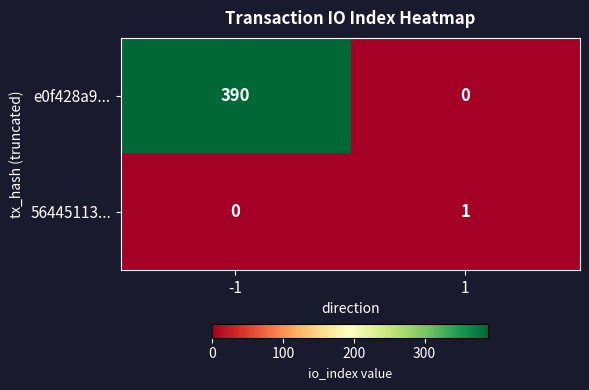

What is the greatest value displayed?

390